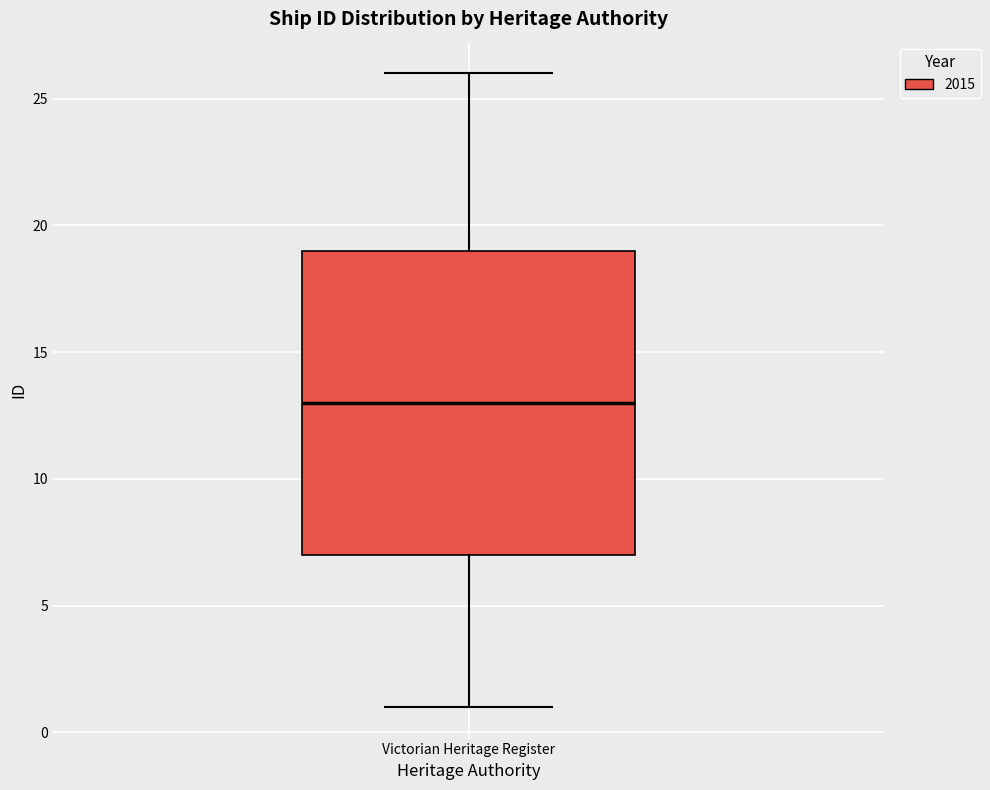

Read this box plot against the y-axis: the position of the median line, the range covered by the box, and the ends of both whiskers. The values are not printed on the chart, so give them approximately, as read against the axis.

median 13, box 7 to 19, whiskers 1 to 26